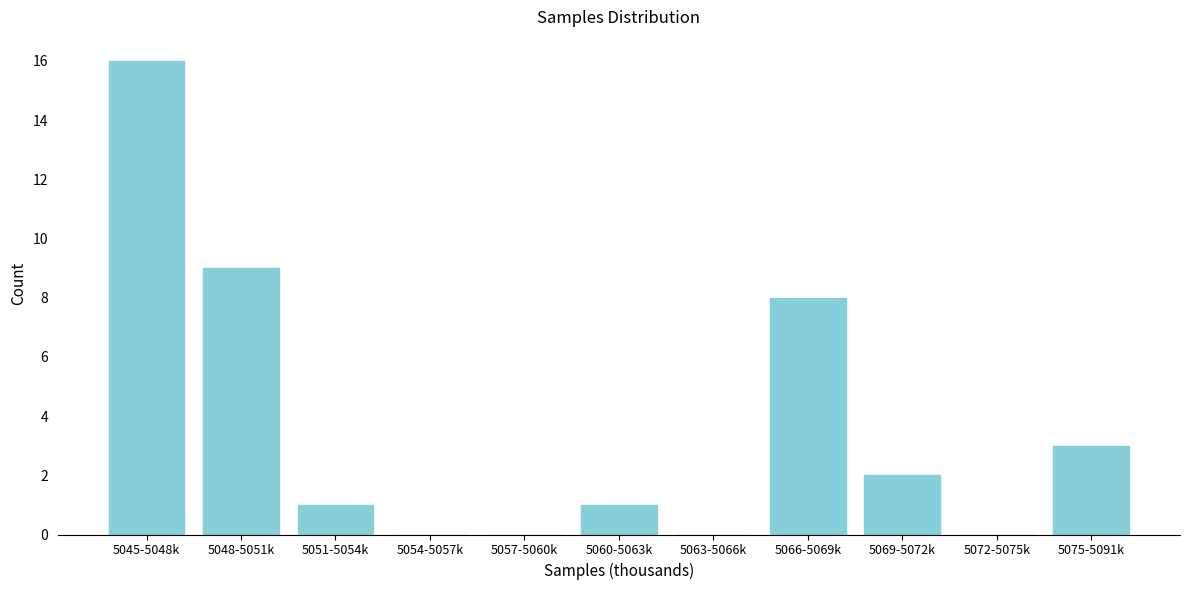

Reading left to right, list all the values displayed in this chart.

5045-5048k=16	5048-5051k=9	5051-5054k=1	5054-5057k=0	5057-5060k=0	5060-5063k=1	5063-5066k=0	5066-5069k=8	5069-5072k=2	5072-5075k=0	5075-5091k=3